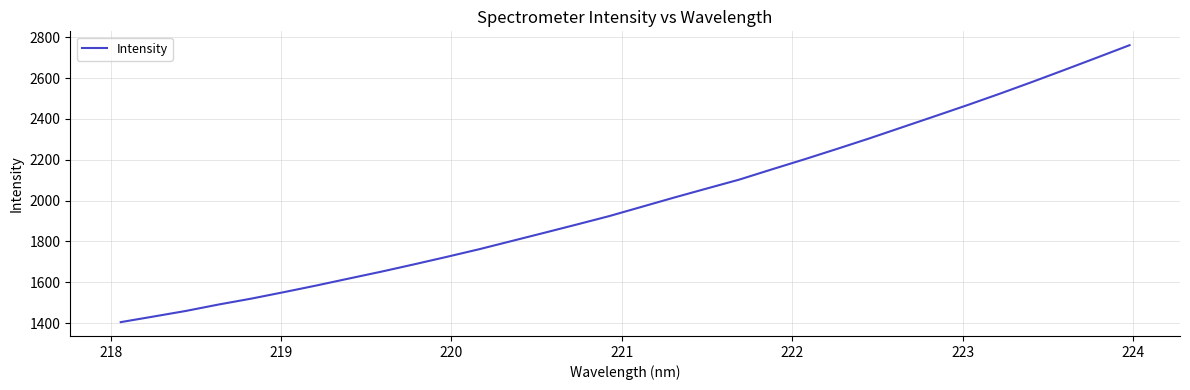

What is the difference between the maximum and minimum values?

1356.3